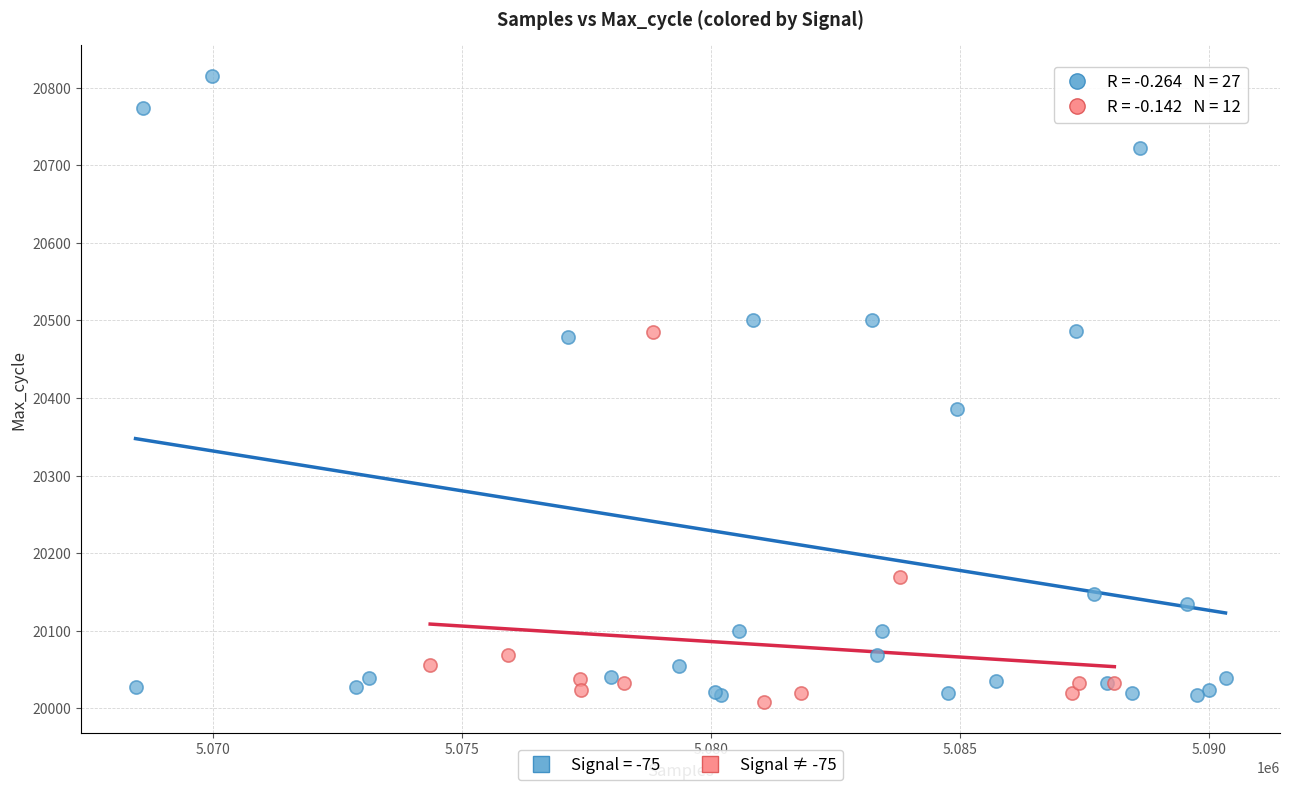

Which series has the largest Y range (max minus min)?

Signal = -75